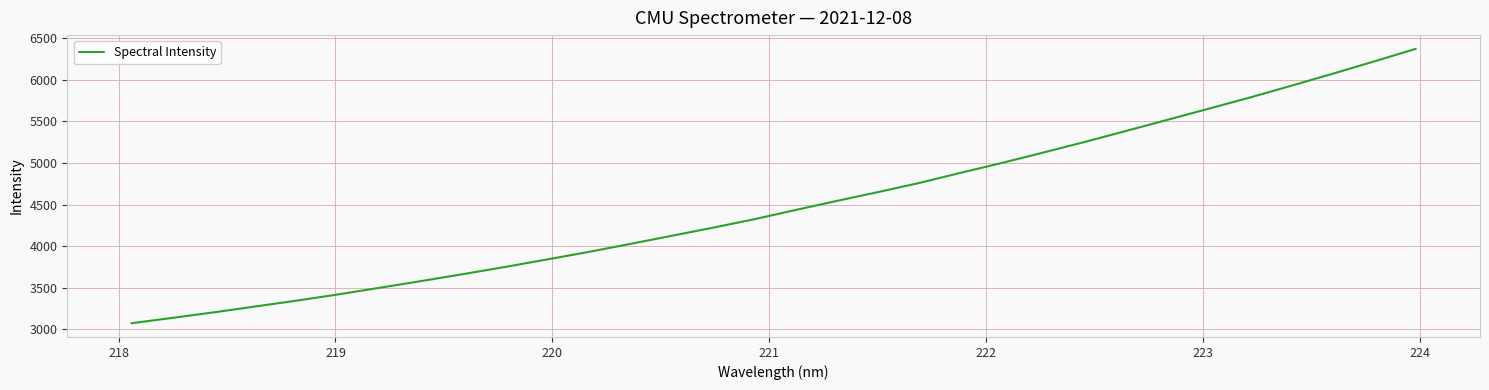

What is the greatest value displayed?

6372.4